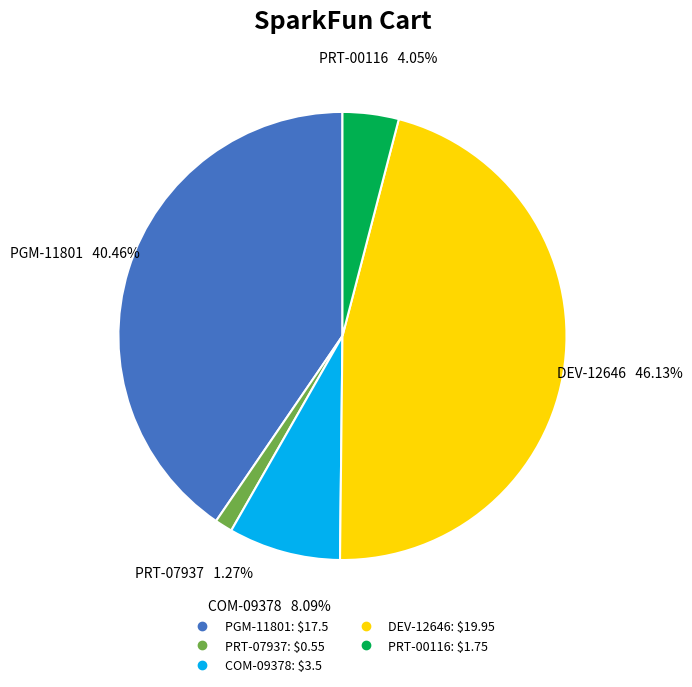

Which category has the biggest portion of the pie?

DEV-12646